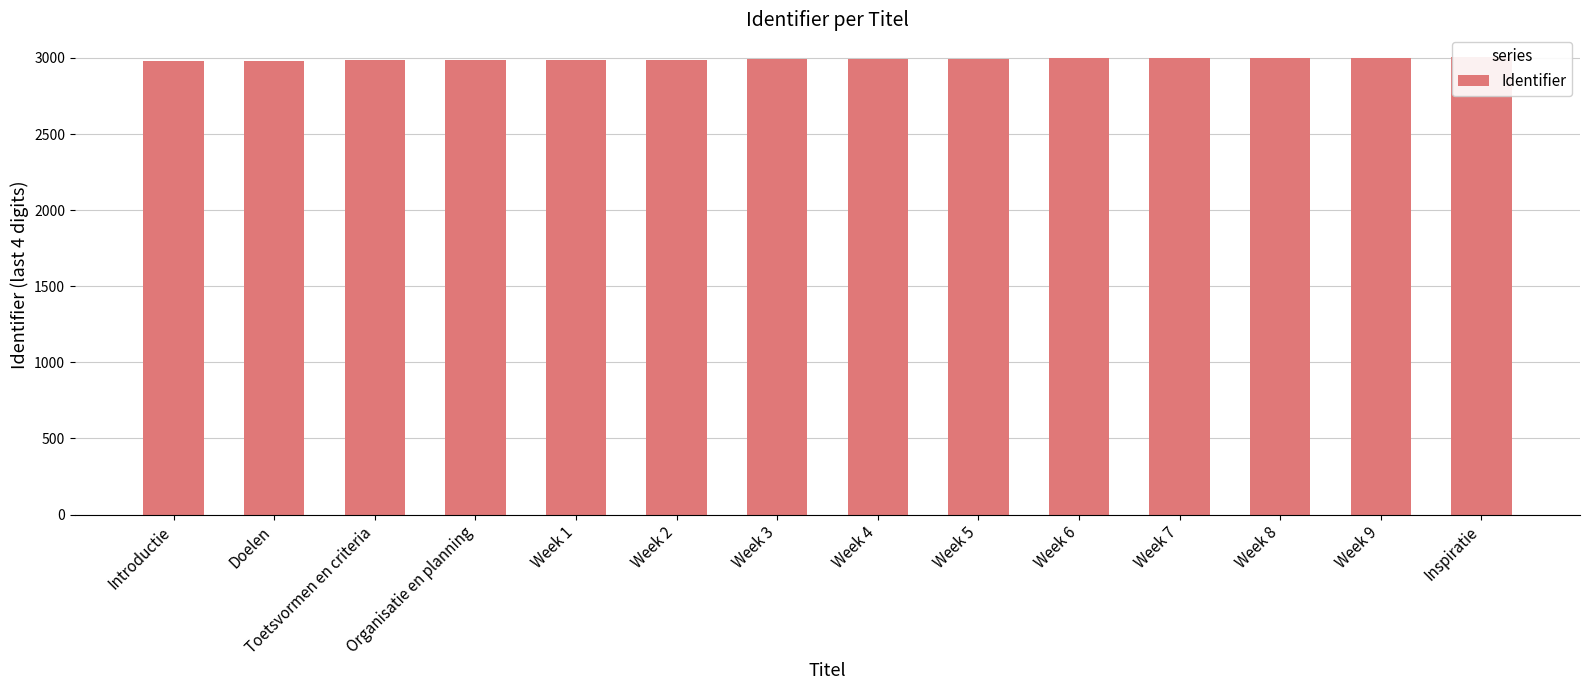

What is the minimum value shown in the chart?

2980